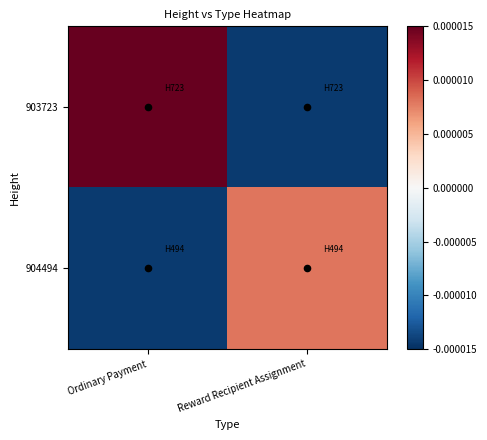

Count the number of categories in the chart.

2